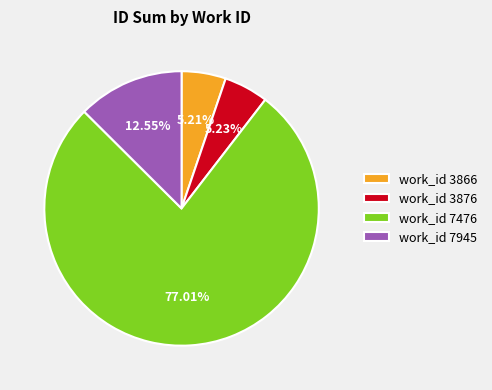

Do work_id 3866 and work_id 3876 together represent more than half of the pie?

No